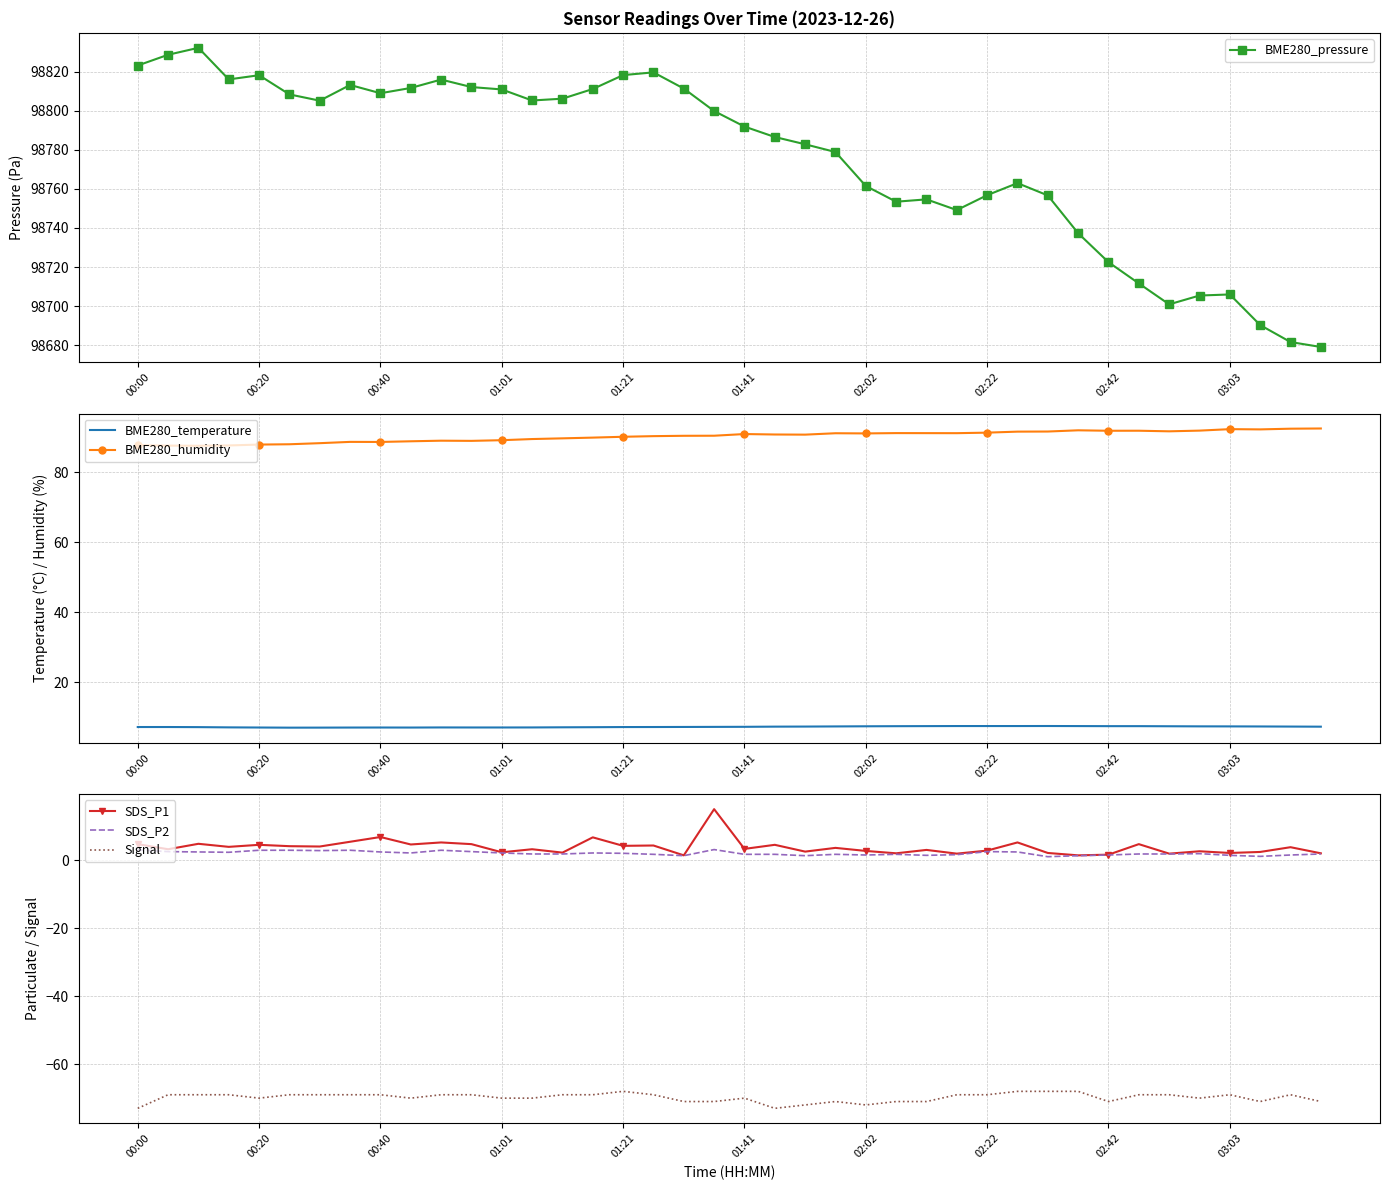

What is the maximum value for SDS_P2?

3.2